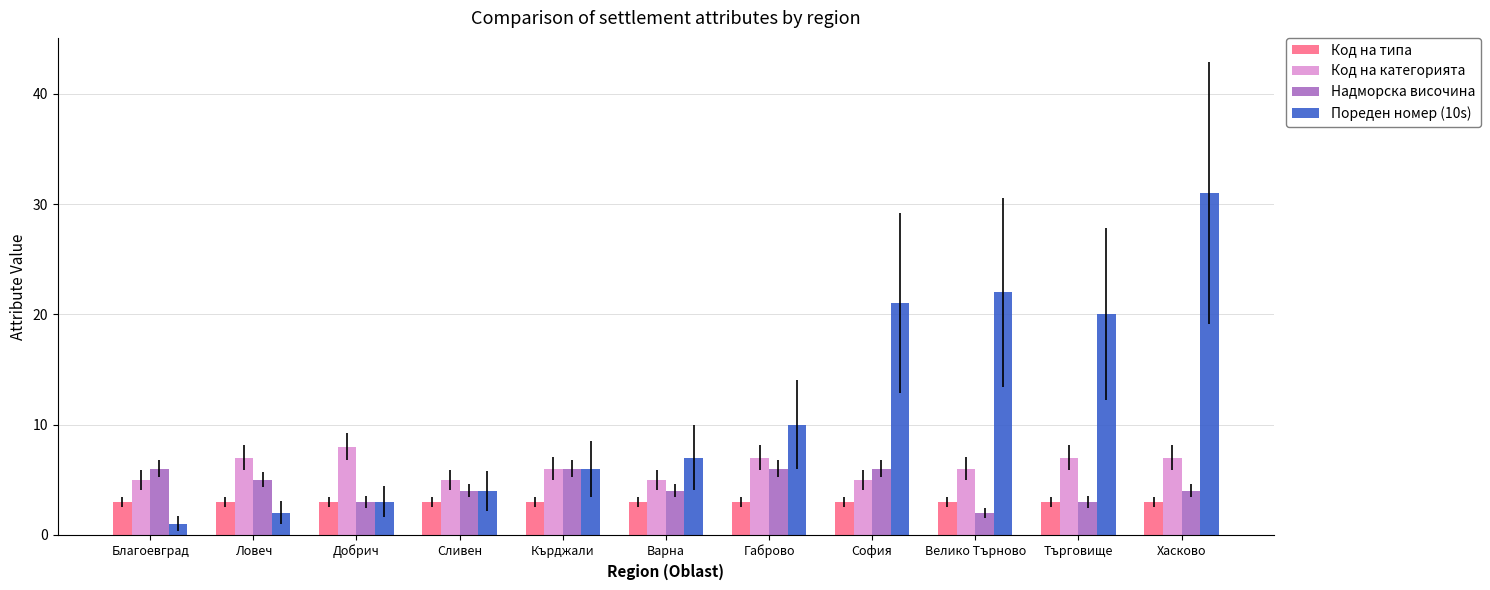

List the series in order of their peak value, highest first.

Пореден номер (10s), Код на категорията, Надморска височина, Код на типа